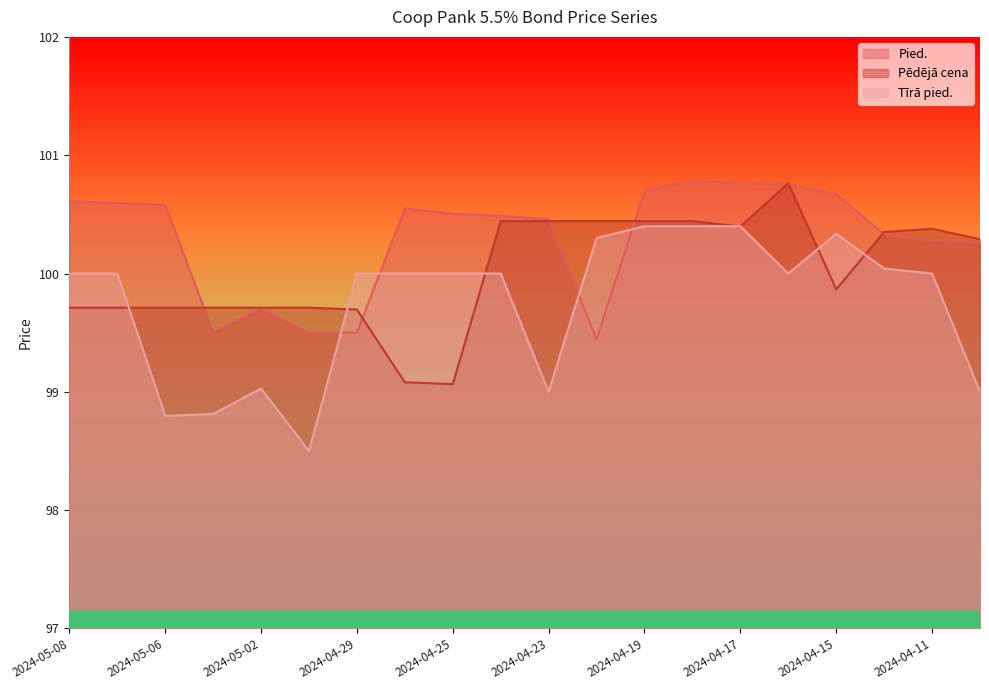

What is the label of the 4th point from the right?

2024-04-15